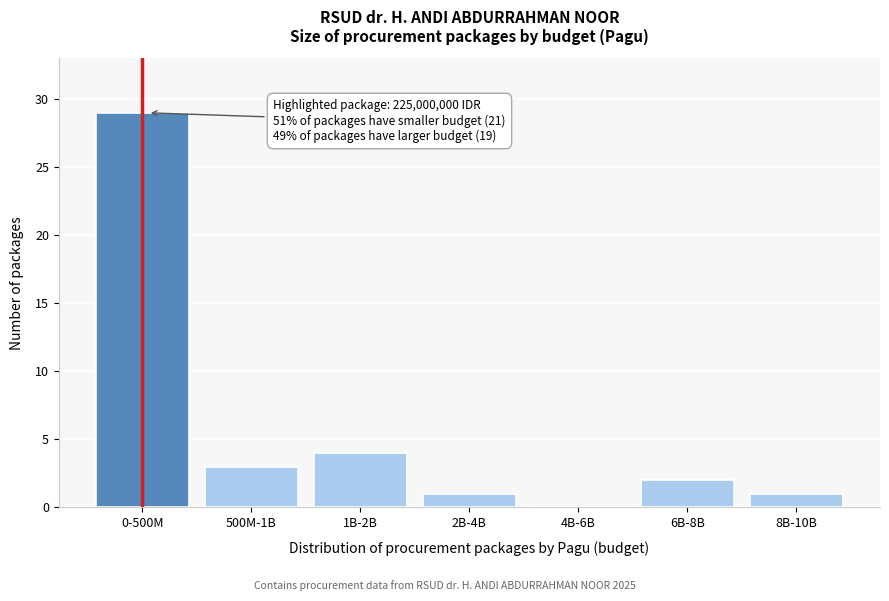

Reading left to right, extract all data points from this chart.

0-500M=29	500M-1B=3	1B-2B=4	2B-4B=1	4B-6B=0	6B-8B=2	8B-10B=1